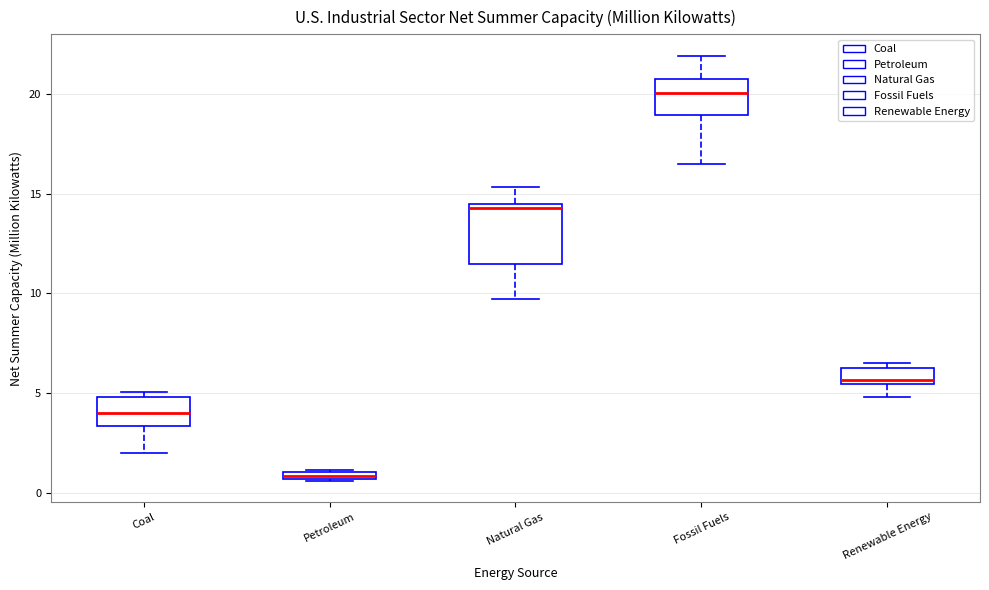

Where is the upper edge of the box for Coal on the y-axis? The values are not printed on the chart, so give them approximately, as read against the axis.

5.0